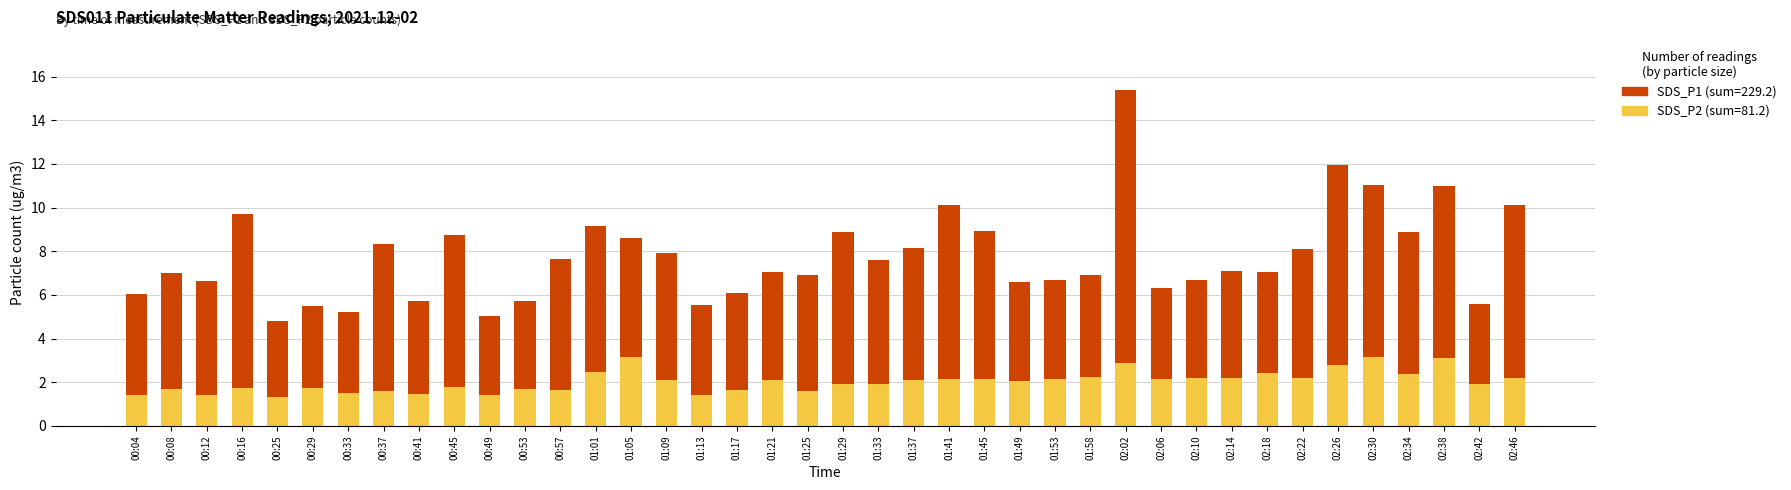

At which category is the sum across all series the highest?

02:02